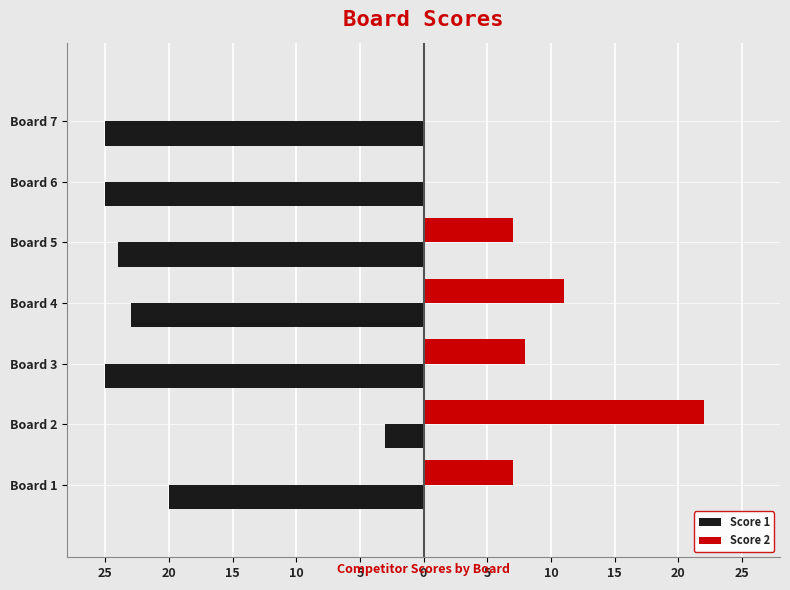

What are all the series names shown in the legend?

Score 1, Score 2